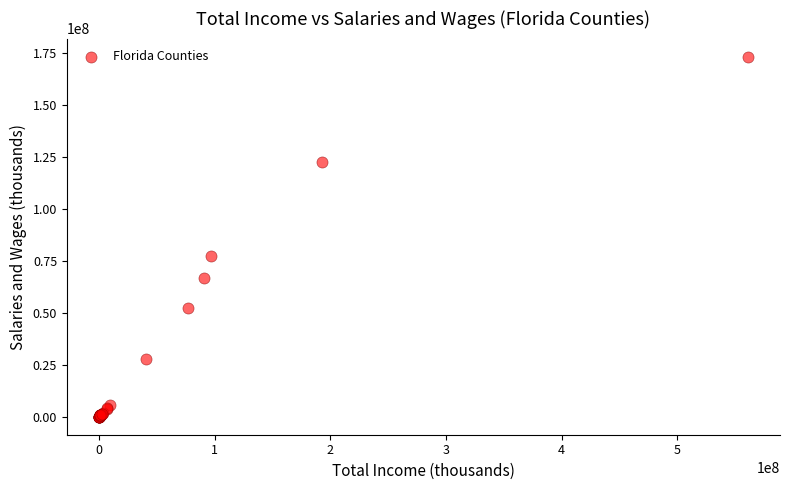

What Y value in the scatter plot is closest to 86652015?

77349838